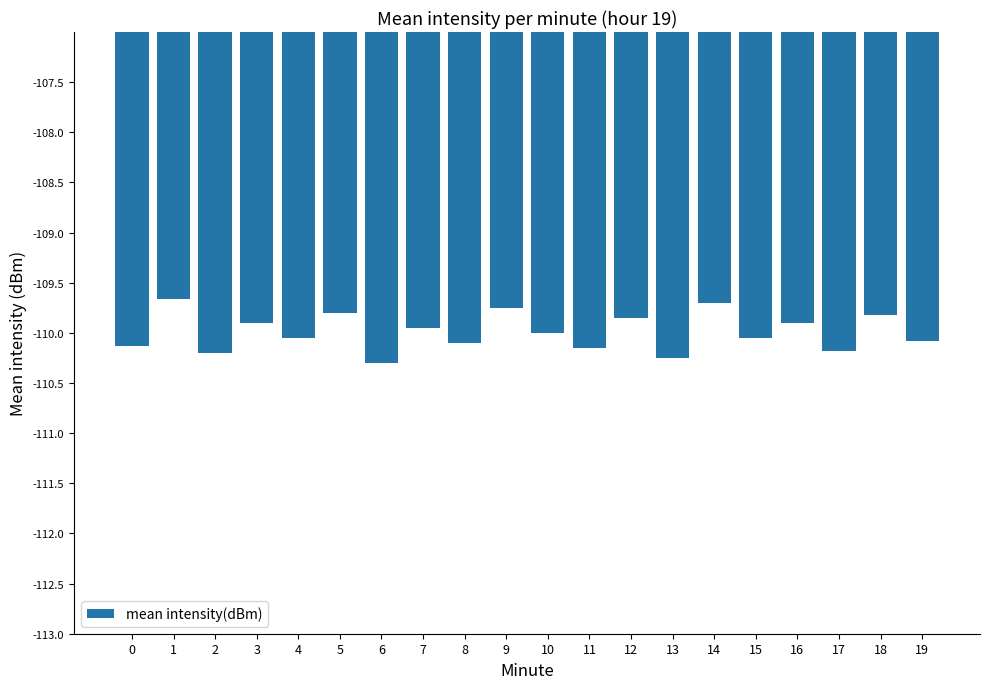

What is the minimum value shown in the chart?

-110.3